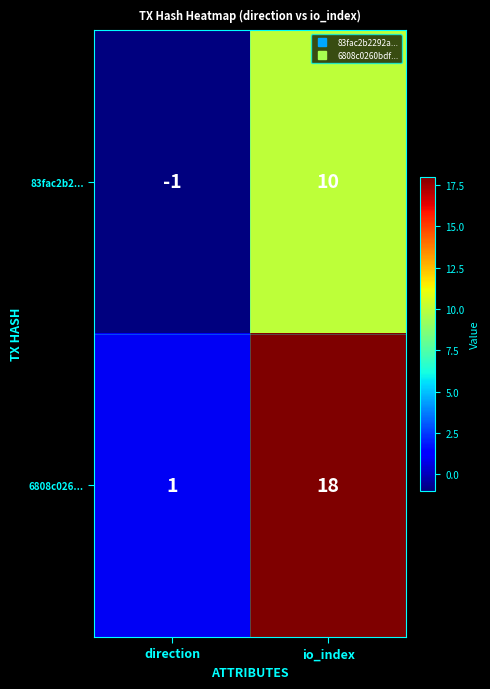

What is the spread (max minus min) of values at direction?

2